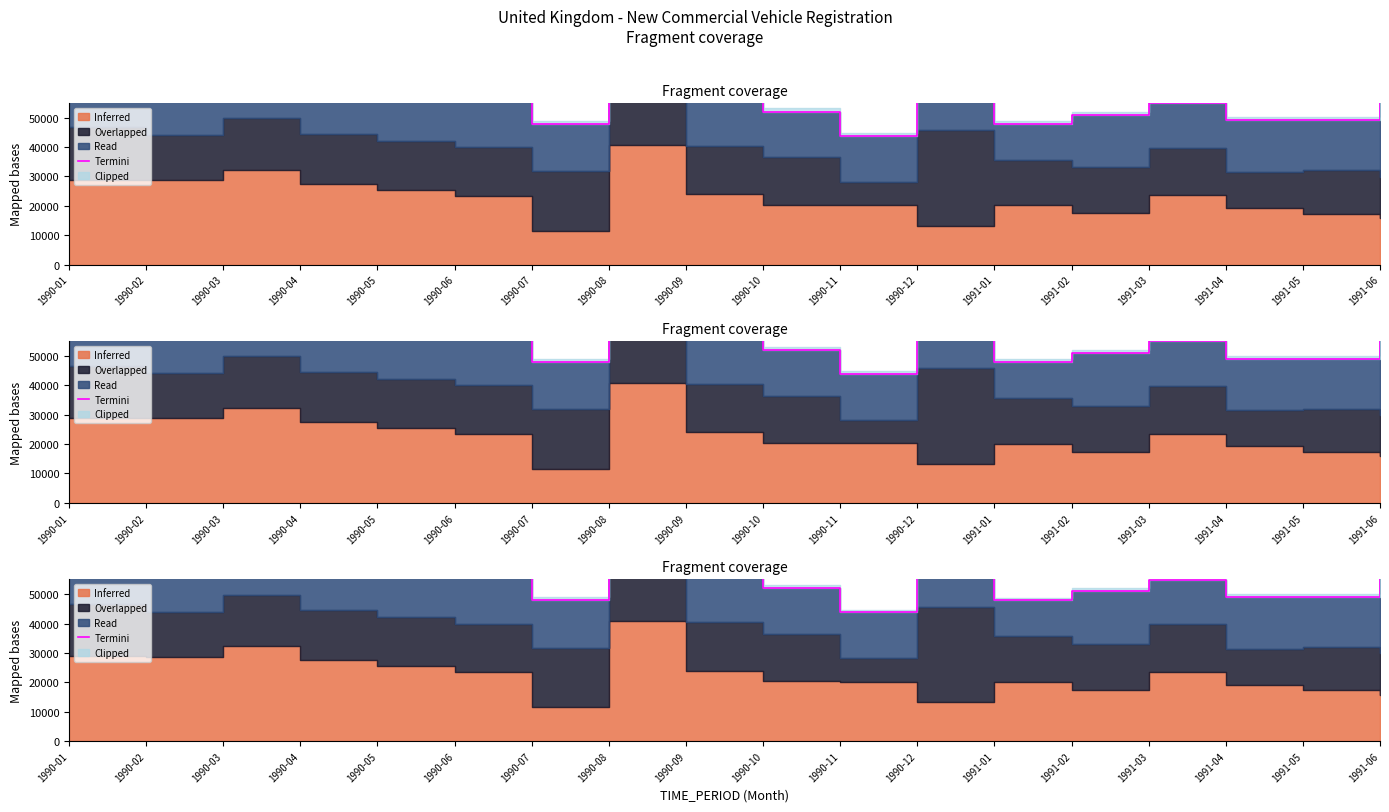

Reading right to left, list all the values displayed in this chart.

1991-06=59297	1991-05=49066	1991-04=49073	1991-03=54987	1991-02=50938	1991-01=47880	1990-12=61962	1990-11=43819	1990-10=52067	1990-09=72987	1990-08=66112	1990-07=47915	1990-06=56452	1990-05=59500	1990-04=64694	1990-03=66397	1990-02=60711	1990-01=58211